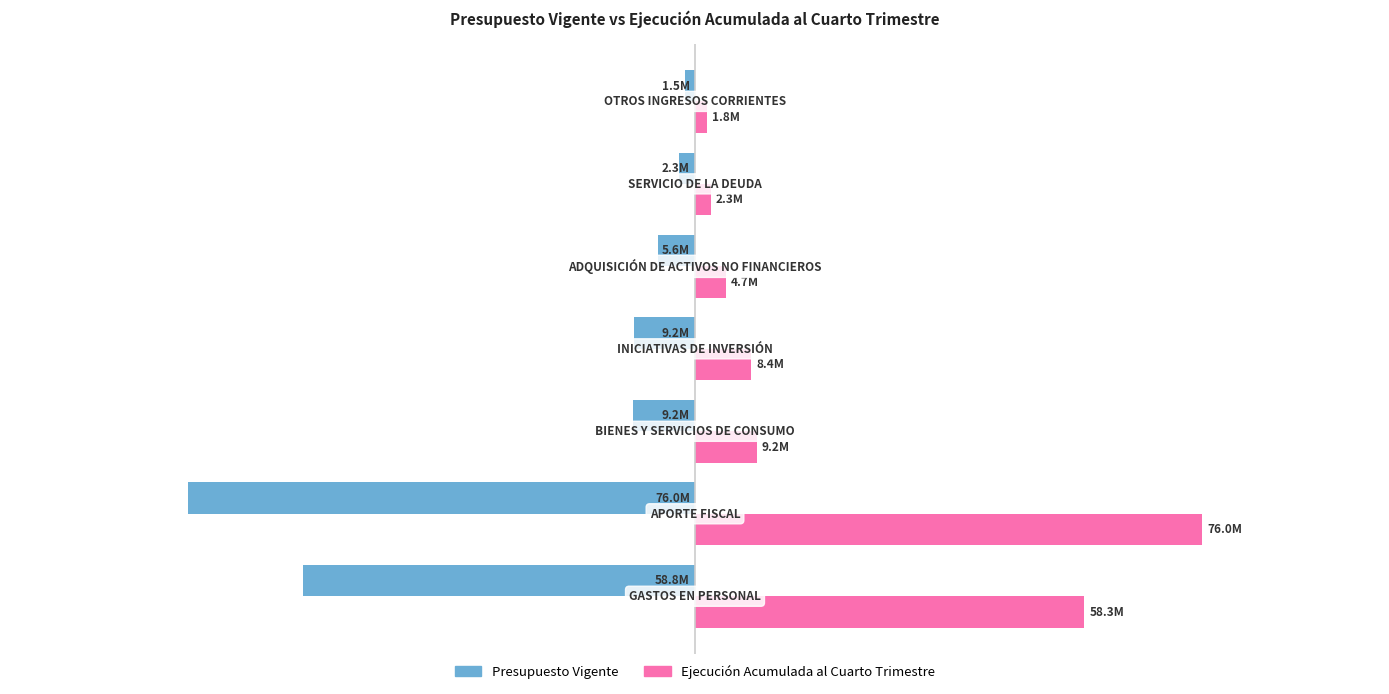

What are all the series names shown in the legend?

Presupuesto Vigente, Ejecución Acumulada al Cuarto Trimestre